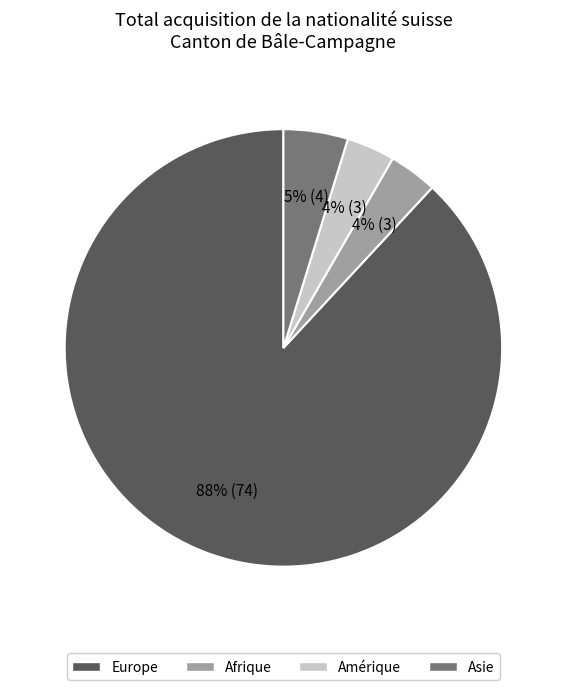

Combined, do Amérique and Afrique account for over 50%?

No